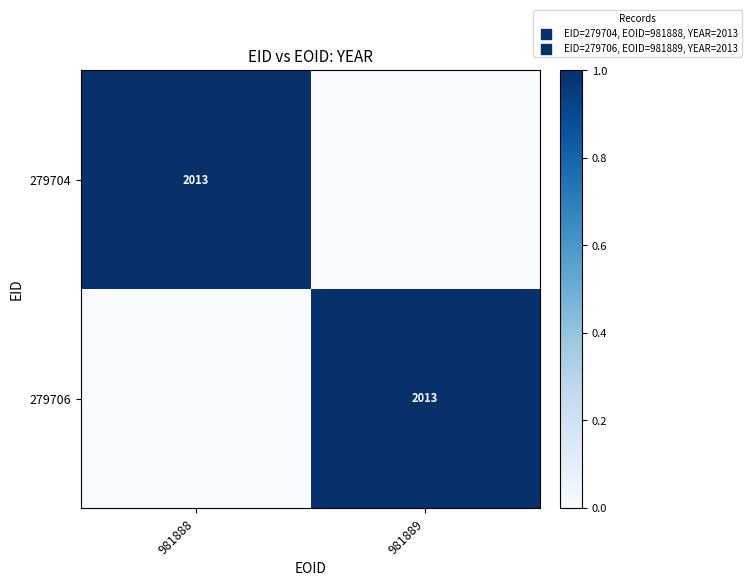

Which series changed the most between 981888 and 981889?

279704